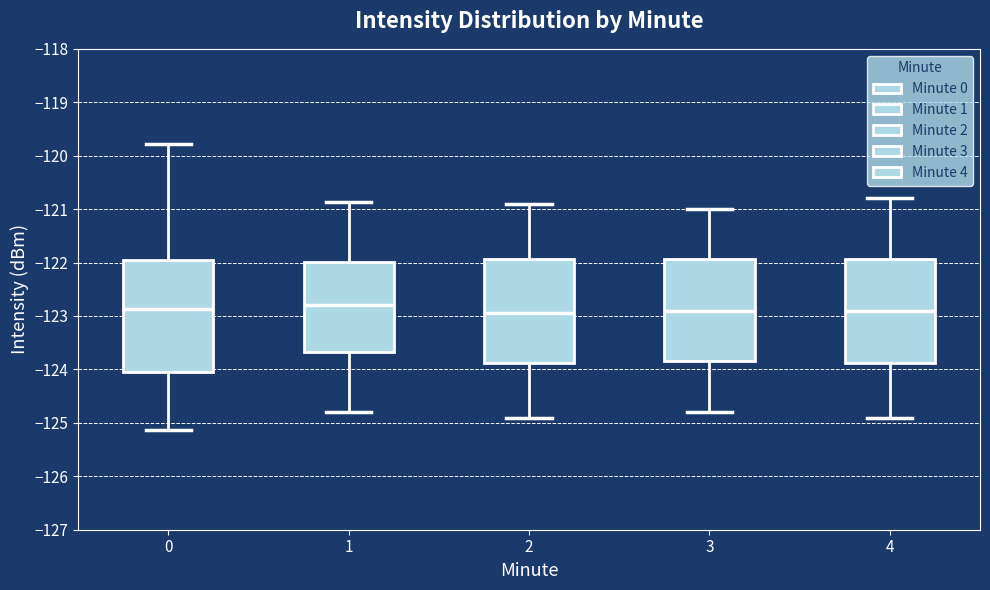

Reading left to right, transcribe this box plot: for each box, give where its median line is, the range the box spans, and where its two whiskers end, as read against the y-axis. The values are not printed on the chart, so give them approximately, as read against the axis.

0: median -122.9, box -124.0 to -122.0, whiskers -125.1 to -119.8
1: median -122.8, box -123.7 to -122.0, whiskers -124.8 to -120.9
2: median -122.9, box -123.9 to -121.9, whiskers -124.9 to -120.9
3: median -122.9, box -123.8 to -121.9, whiskers -124.8 to -121.0
4: median -122.9, box -123.9 to -121.9, whiskers -124.9 to -120.8